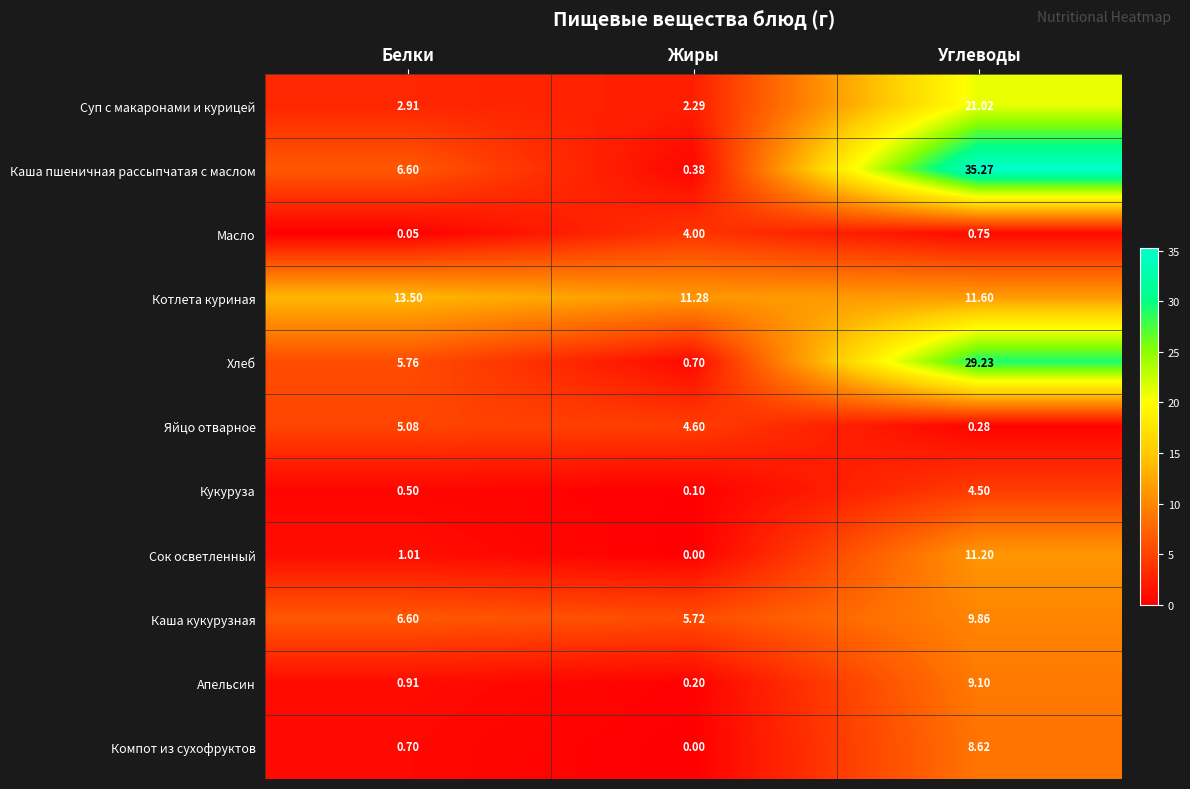

Which series has the largest range (max minus min)?

Каша пшеничная рассыпчатая с маслом